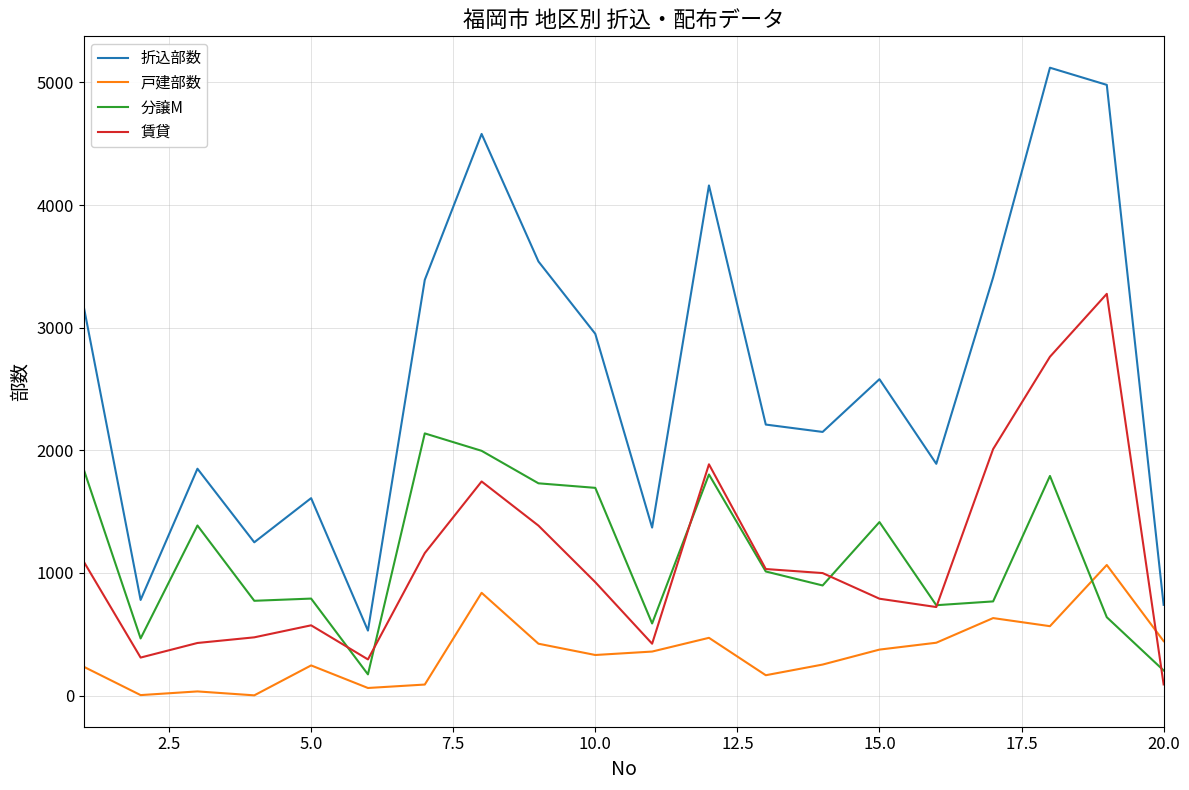

What is the lowest value of the 分譲M series?

173